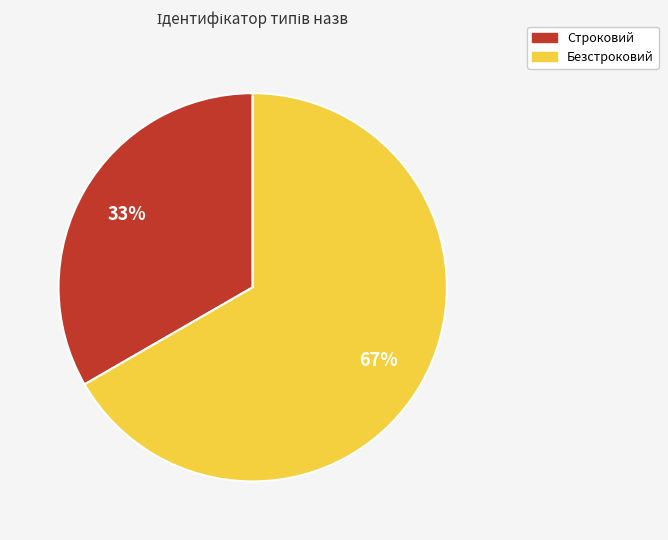

Which category accounts for the majority?

Безстроковий